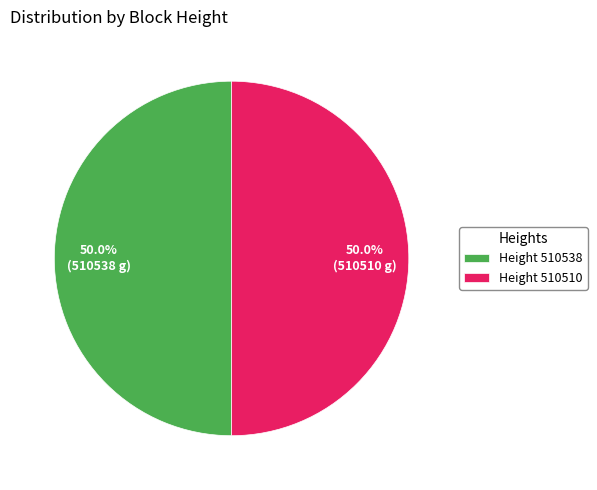

What is the ratio of the value at Height 510510 to the value at Height 510538?

1.0